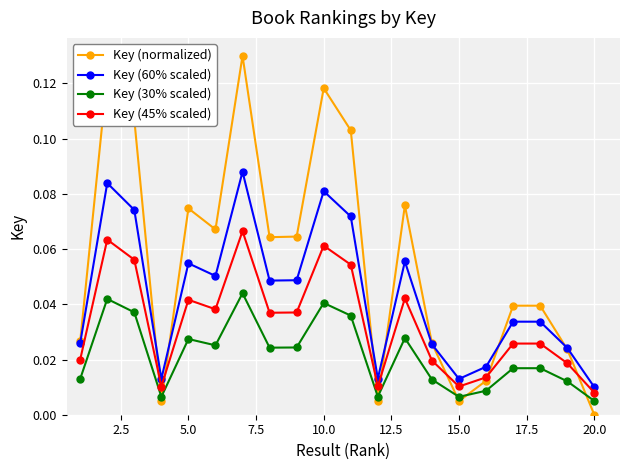

Which series has the widest spread of values?

Key (normalized)